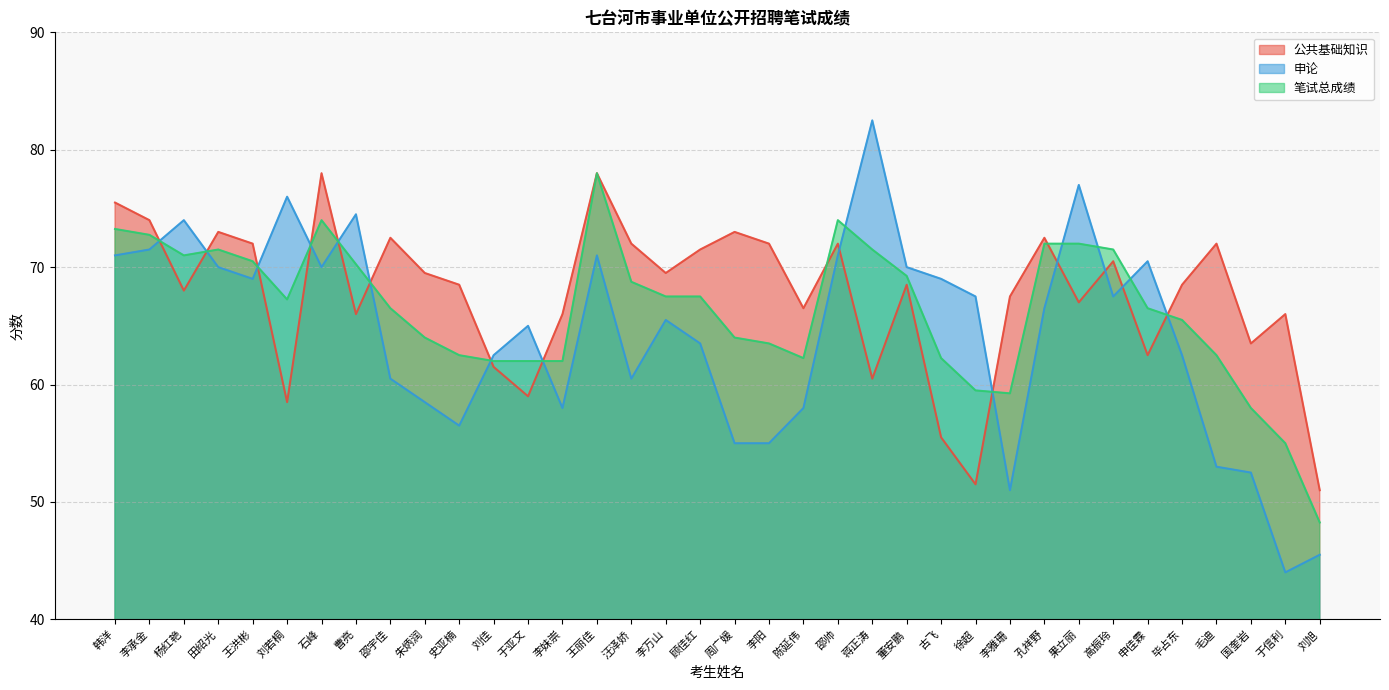

What is the spread (max minus min) of values at 高振玲?

4.0